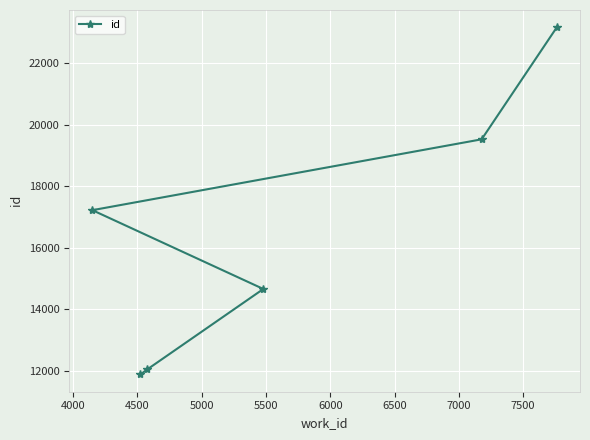

What is the smallest value displayed?

11880